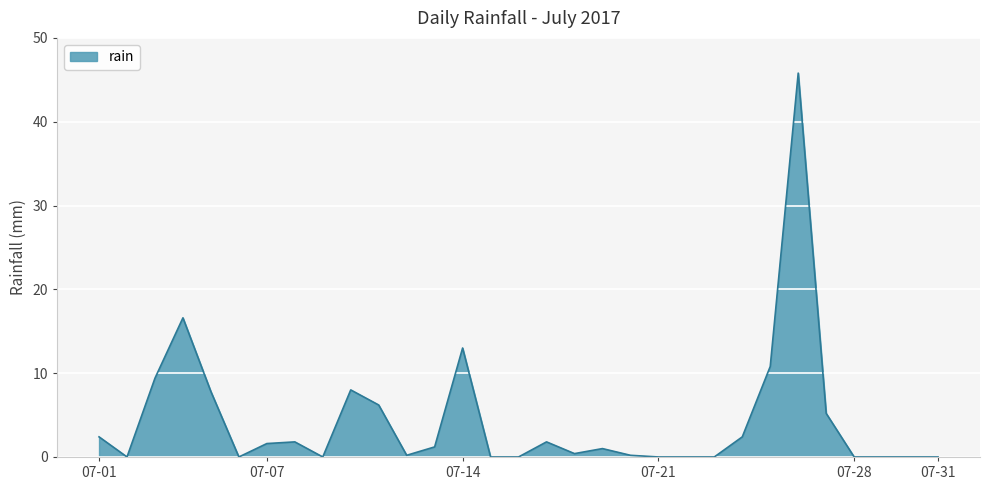

What is the difference between the maximum and minimum values?

45.8